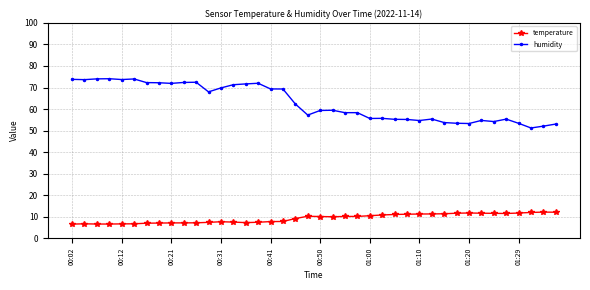

What is the difference between the second highest and minimum values in the humidity series?

22.8